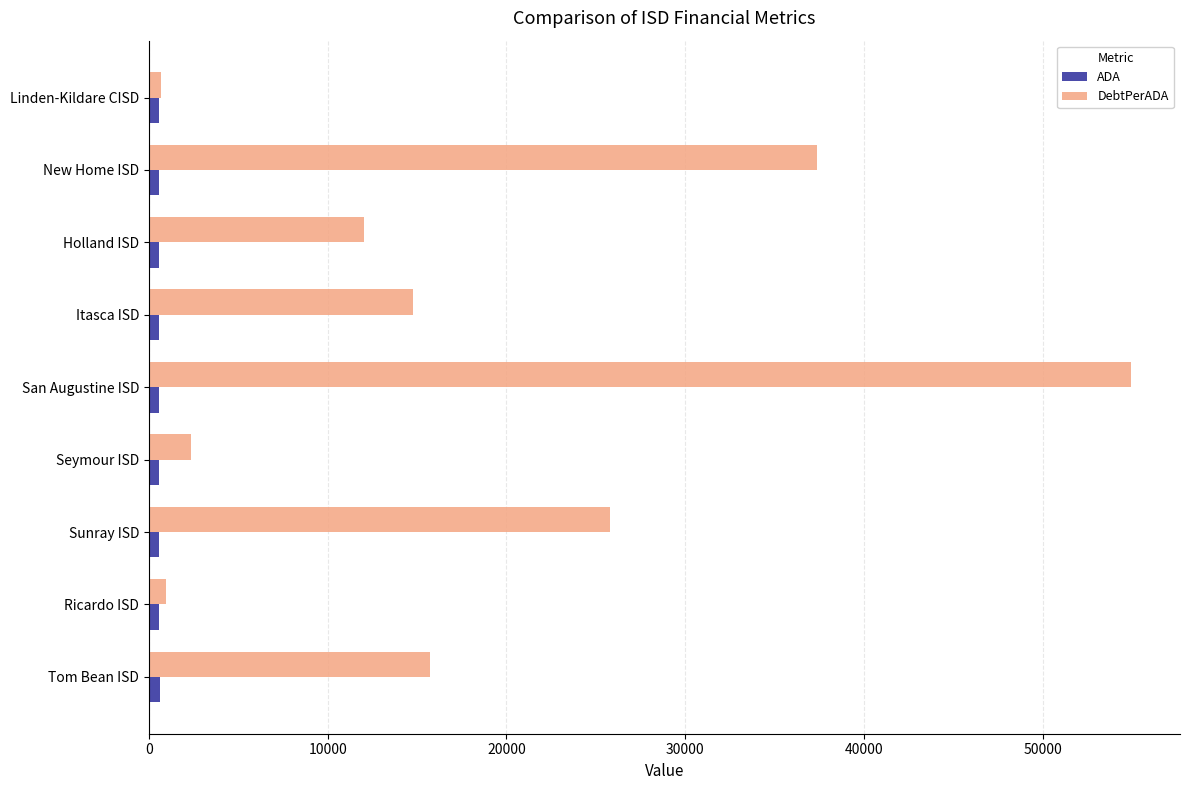

Which series has the largest total across all categories?

DebtPerADA